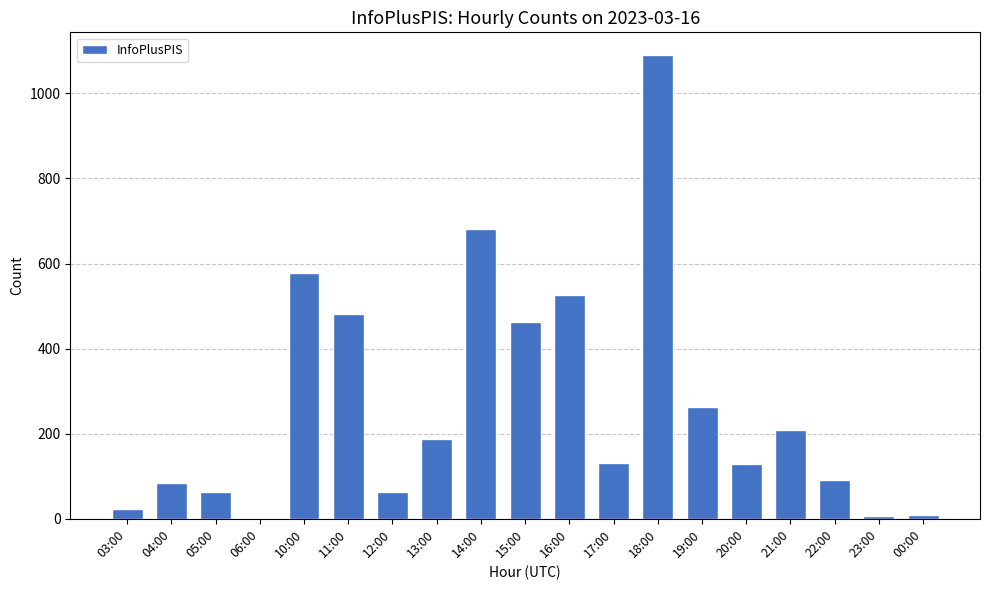

What is the change in value from 03:00 to 20:00?

+107